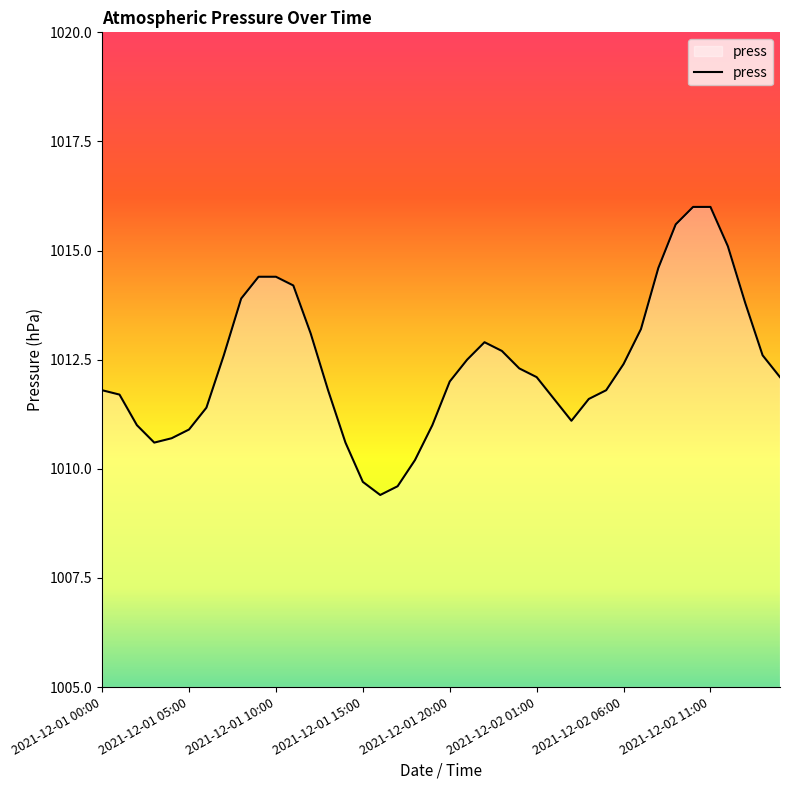

What is the difference between the maximum and minimum values?

6.6